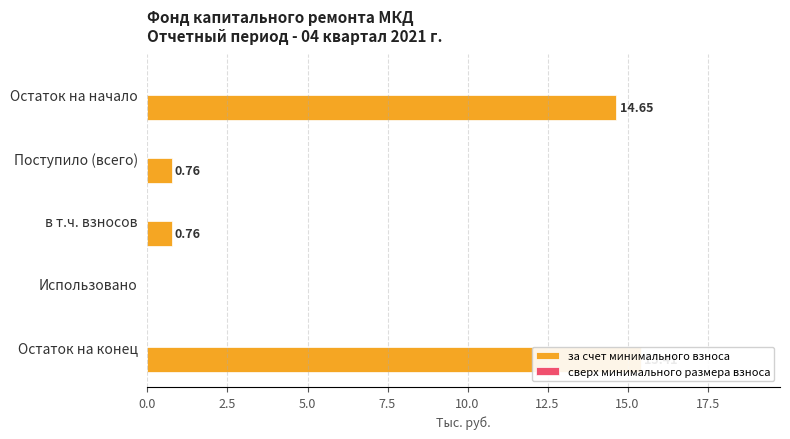

Which series has the largest total across all categories?

за счет минимального взноса